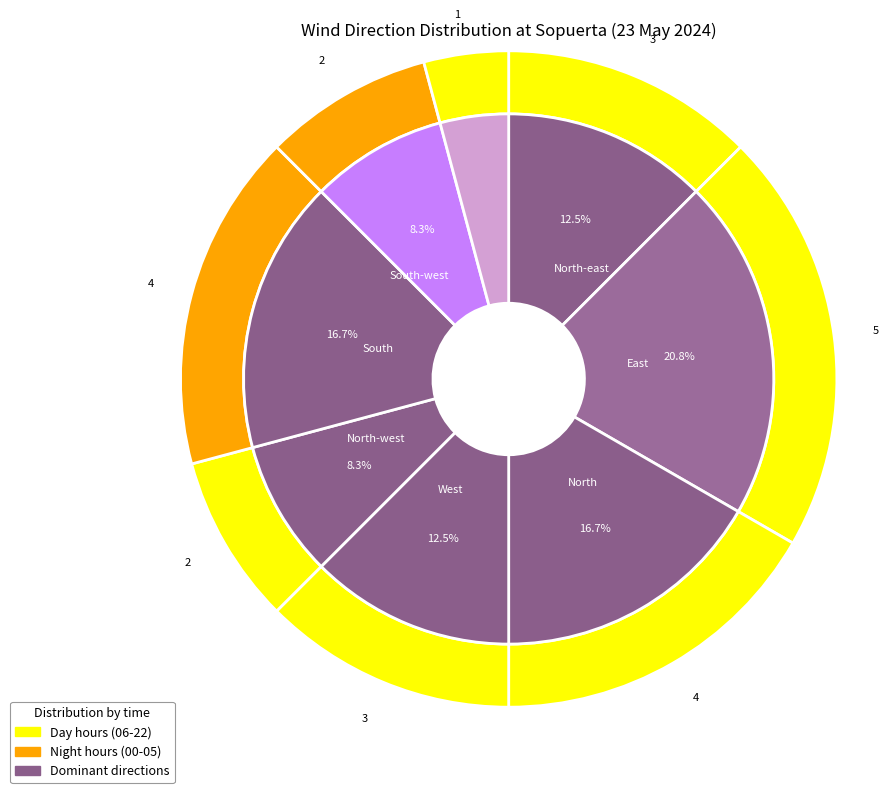

Combined, what portion of the pie is North-west and North-east?

20.8%